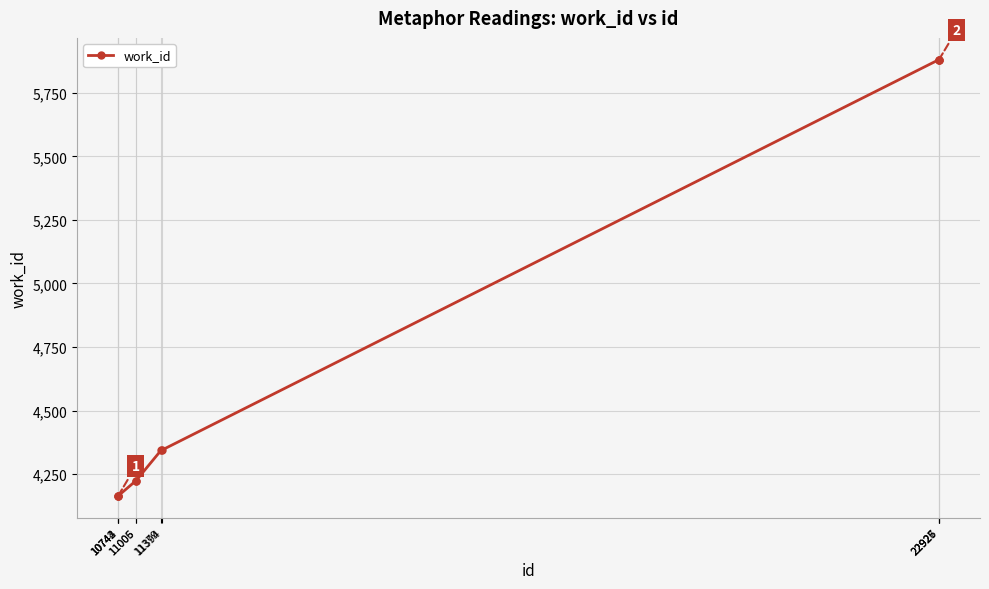

What is the greatest value displayed?

5880